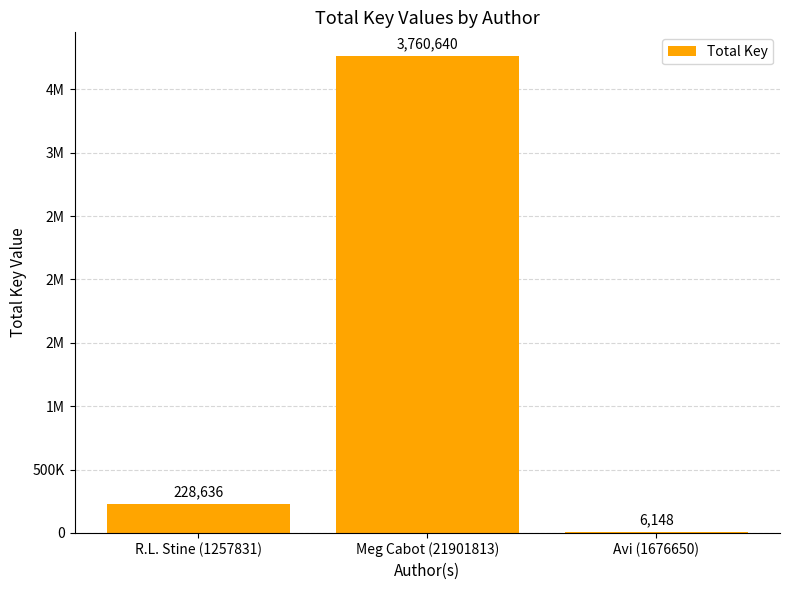

What is the approximate value at Avi (1676650), to the nearest 100?

6100